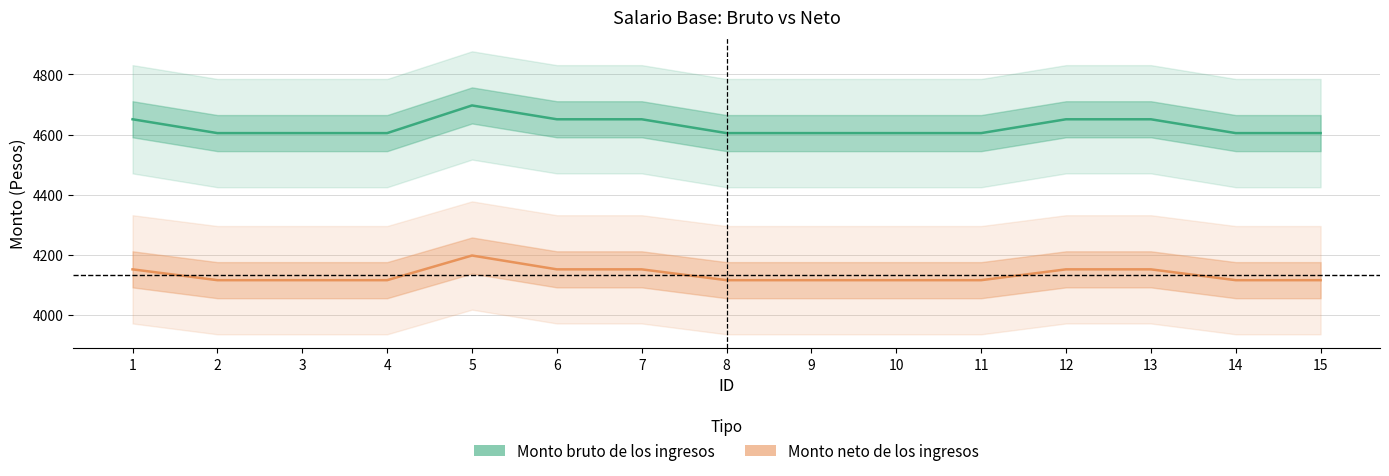

What is the total value across all series at 14?

8721